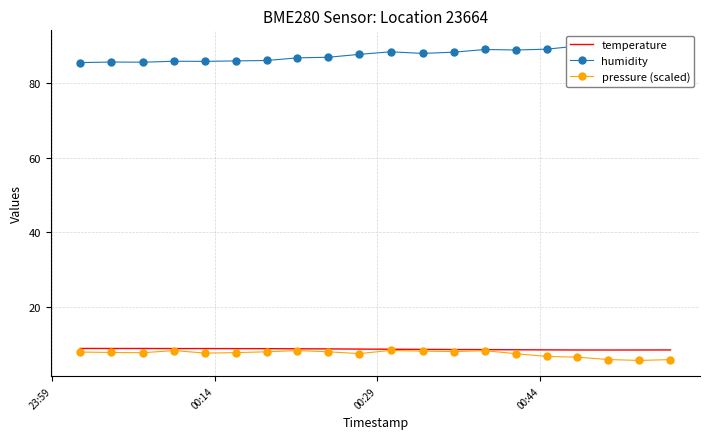

Is this an area chart (filled region under the line)?

No